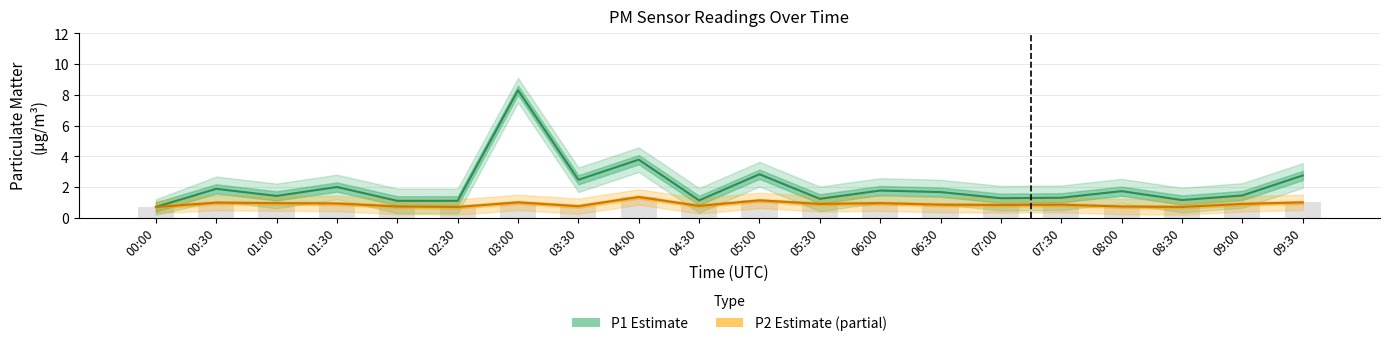

True or false: P2 (Partial Estimate) has a value of 0.8 at 04:30.

True